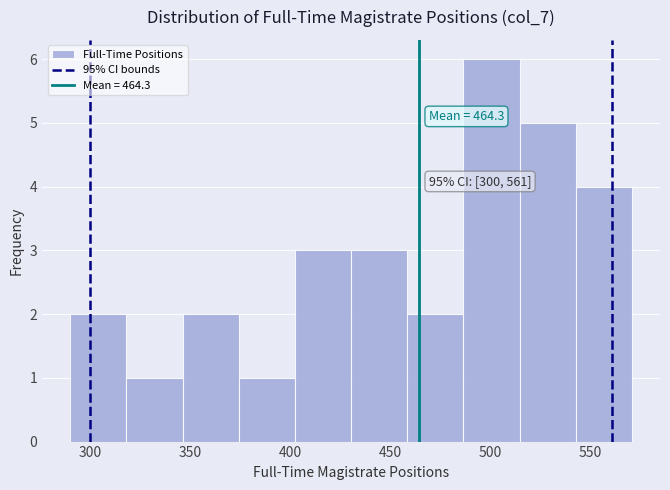

Which range on the x-axis has the tallest bar?

485 to 515